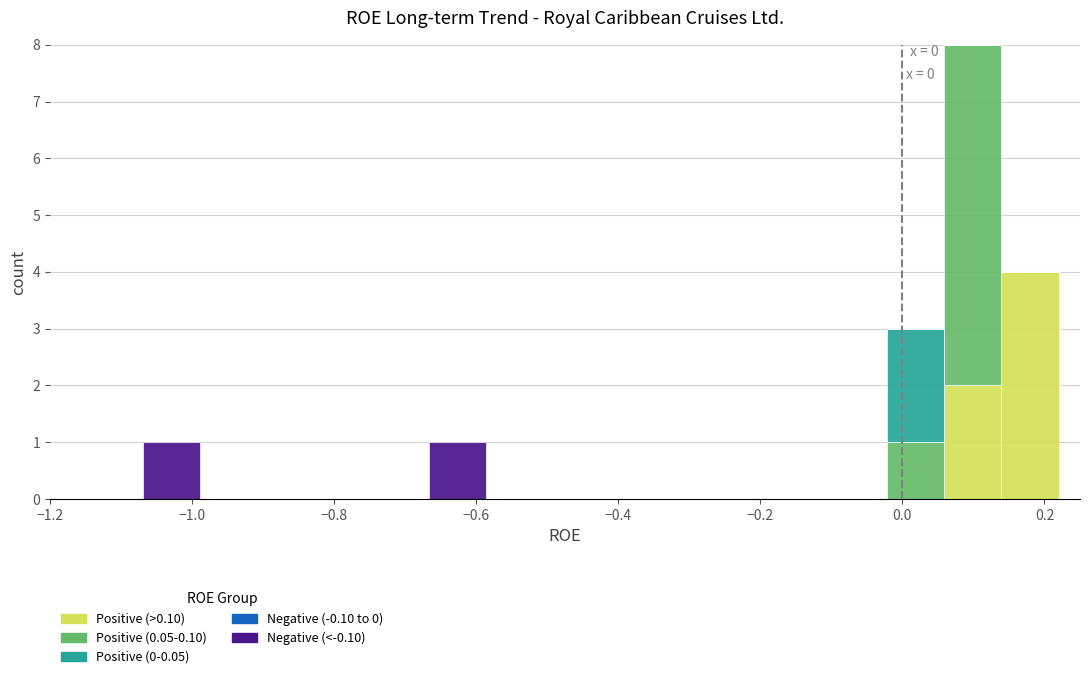

Which range on the x-axis has the tallest stacked bar (by total height)?

0.06 to 0.14